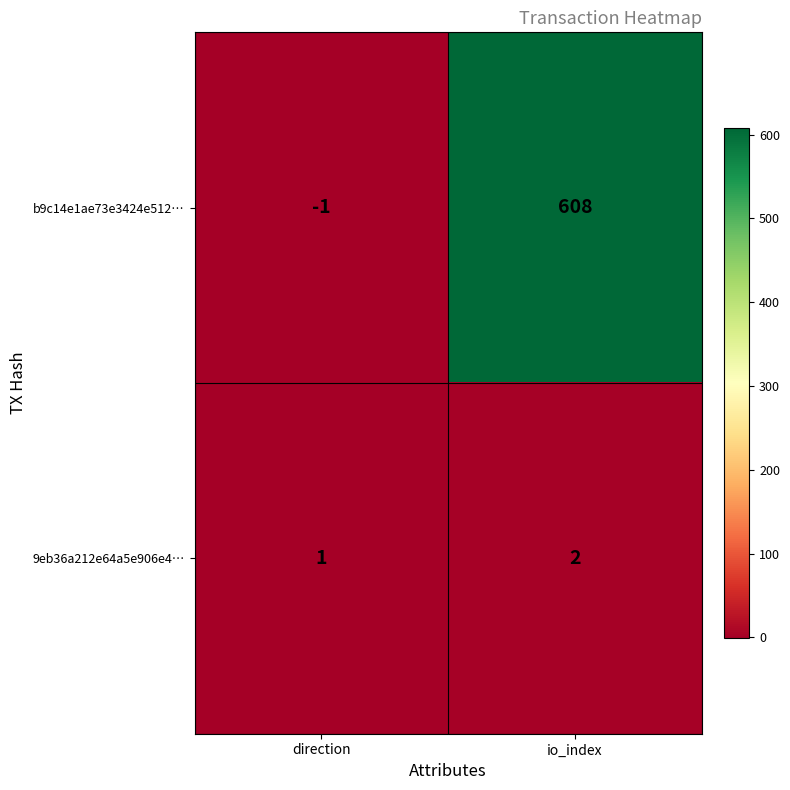

The value of b9c14e1ae73e3424e512… at direction is -1. True or false?

True